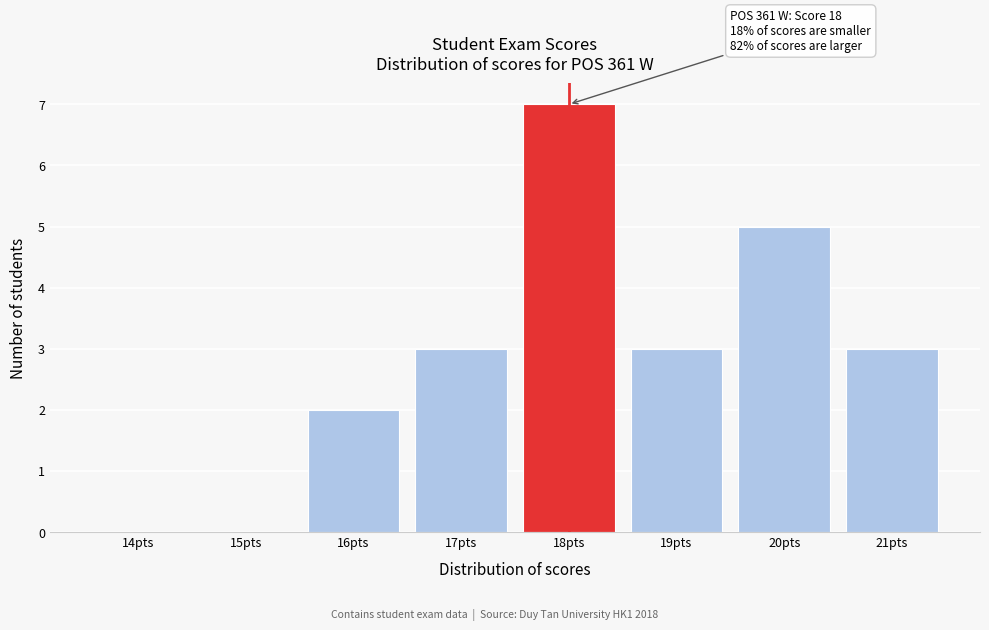

Reading right to left, extract all data points from this chart.

21pts=3	20pts=5	19pts=3	18pts=7	17pts=3	16pts=2	15pts=0	14pts=0